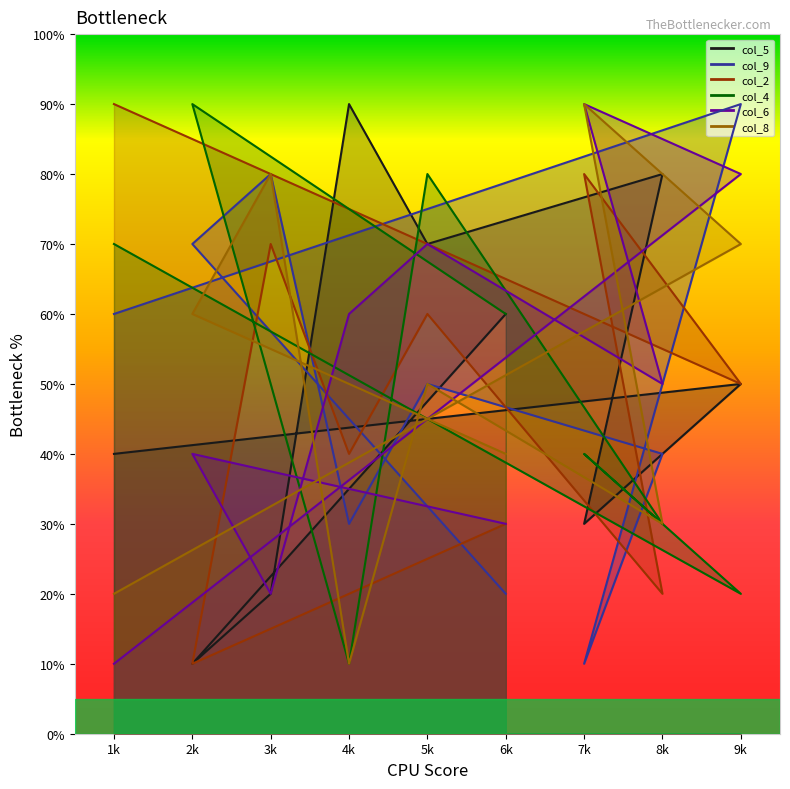

What is the average value of the col_2 series?

50